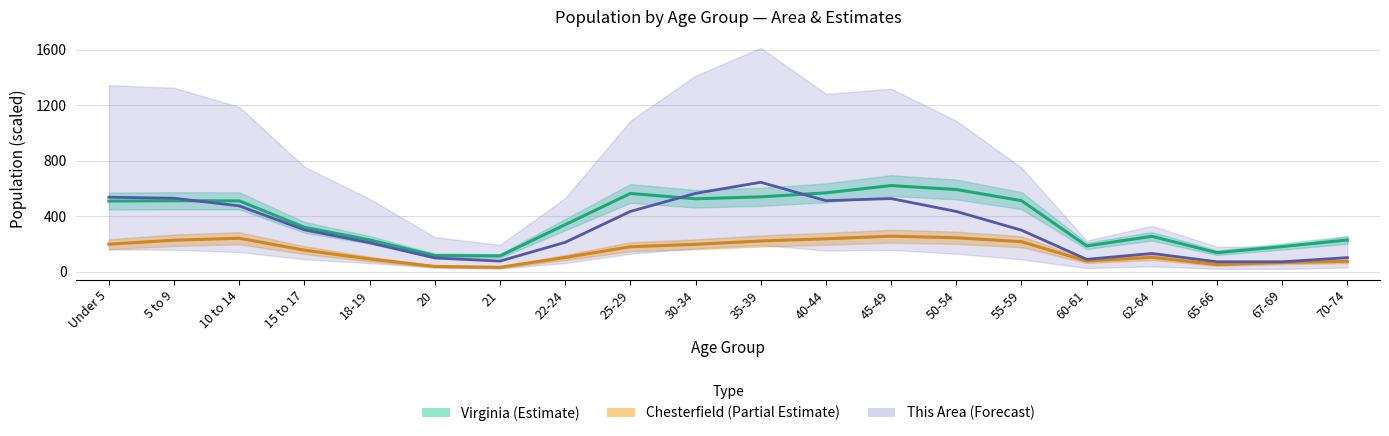

List the labels in order of Chesterfield center value, largest first.

45-49, 50-54, 10 to 14, 40-44, 5 to 9, 35-39, 55-59, Under 5, 30-34, 25-29, 15 to 17, 62-64, 22-24, 18-19, 60-61, 70-74, 67-69, 65-66, 20, 21